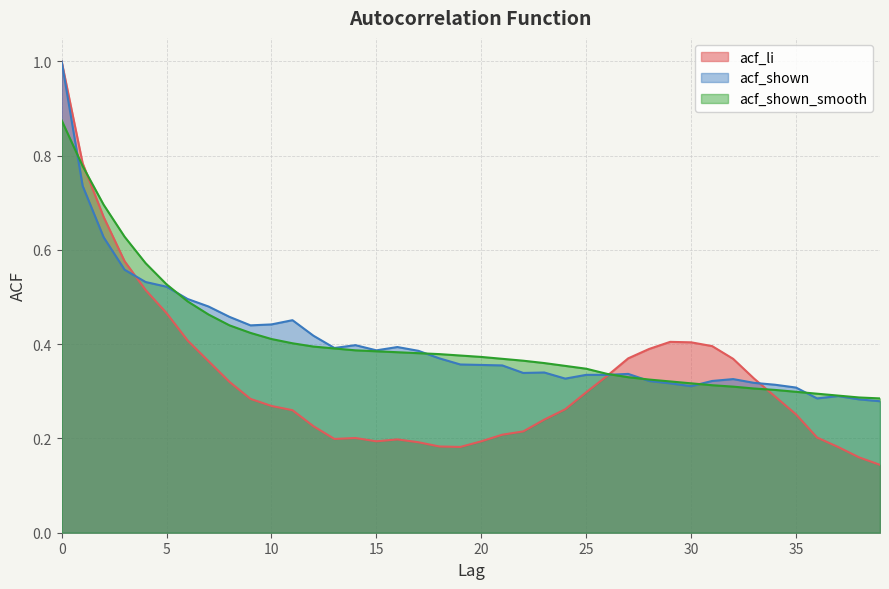

After their last crossing, which series has the higher values: acf_shown_smooth or acf_li?

acf_shown_smooth